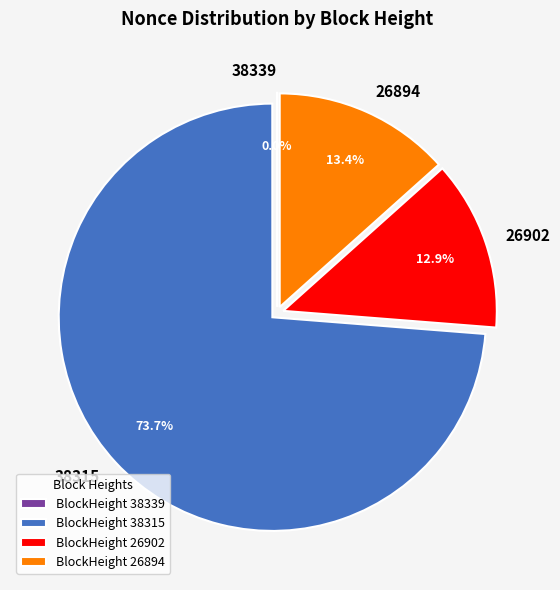

To the nearest percent, what is the average slice percentage?

25%